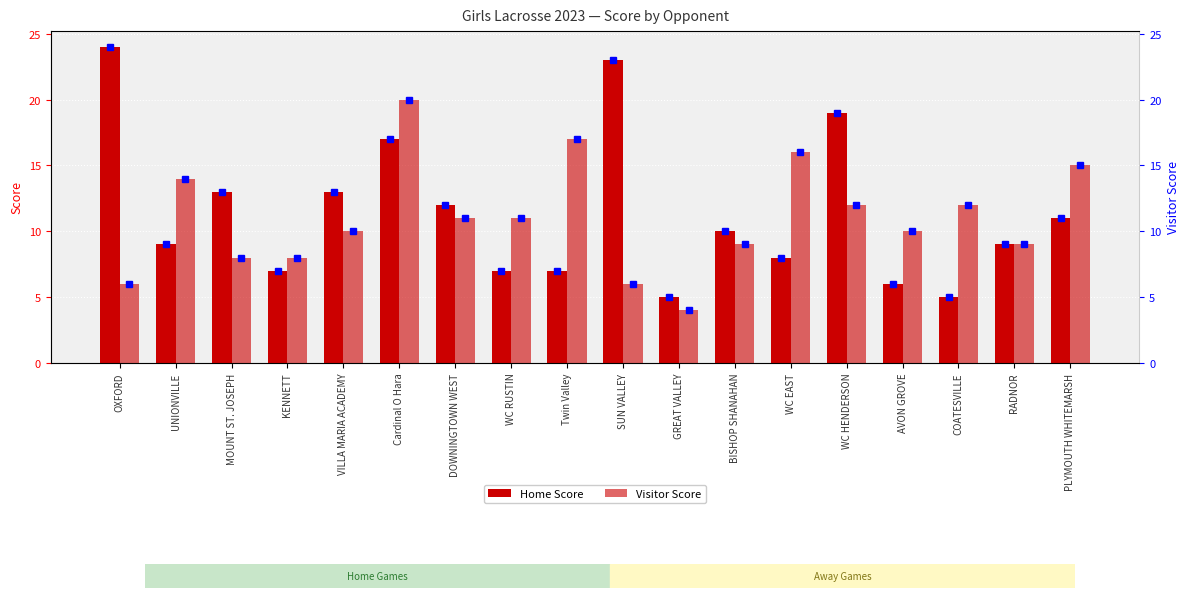

What is the difference between the second highest and second lowest values in the Visitor Score series?

11